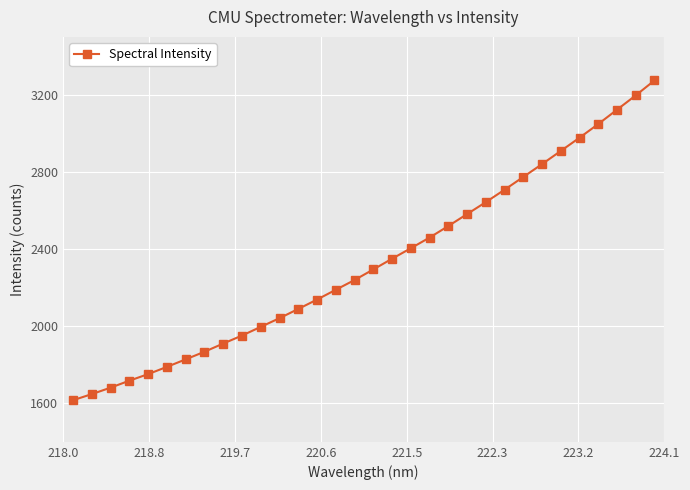

True or false: the data has more than 2 interior local peaks.

False